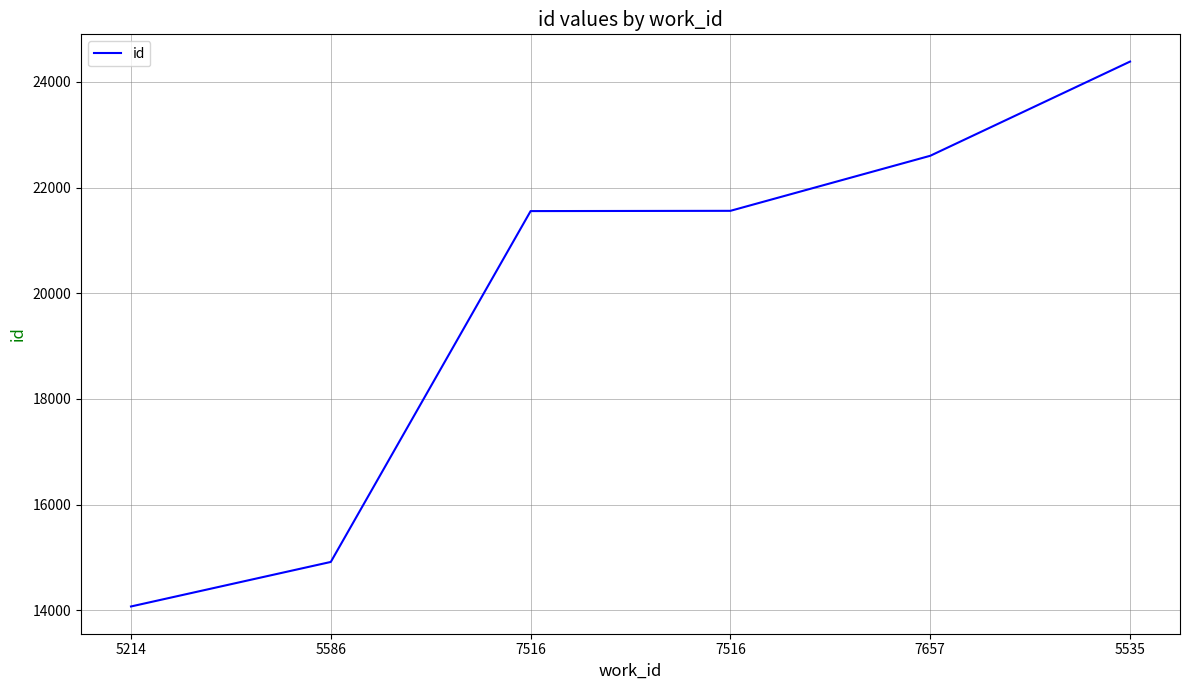

What is the value of the 4th point from the left?

21555